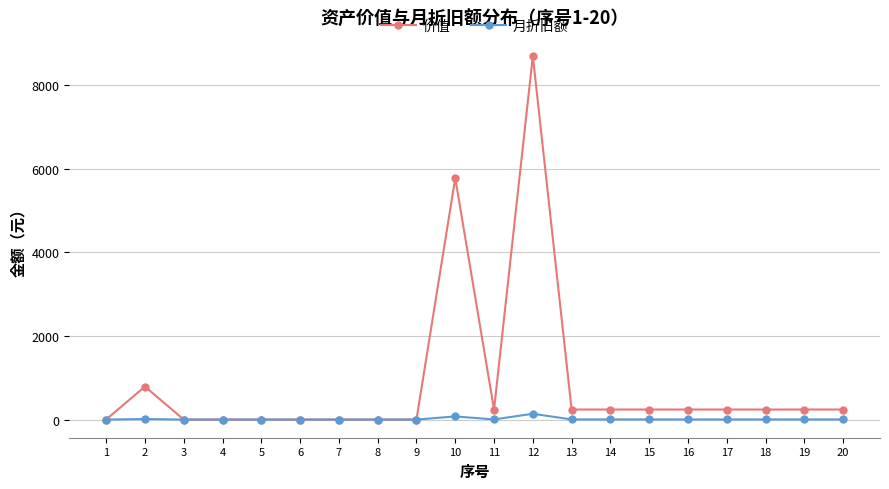

Which series has the largest range (max minus min)?

价值